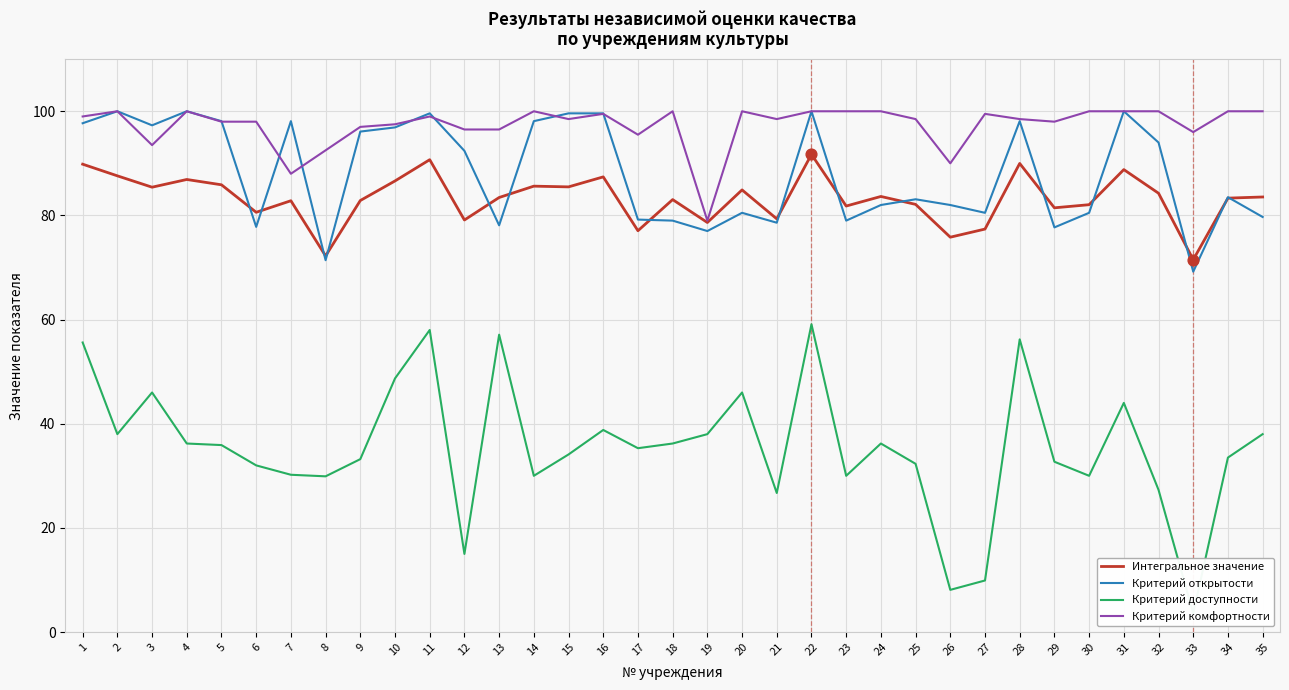

Is the value of Критерий открытости at 8 greater than the value of Интегральное значение at 2?

No